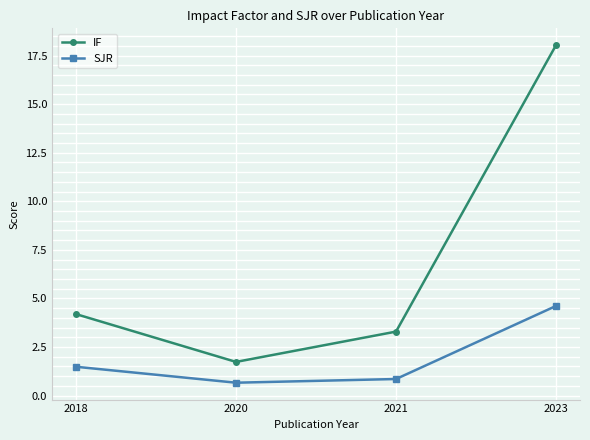

How many data points in SJR are less than 1?

2